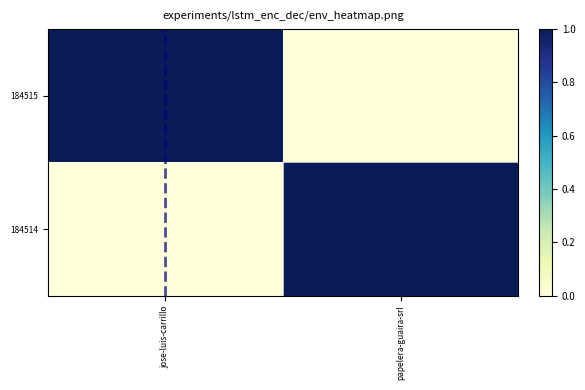

Which has a higher value, jose-luis-carrillo or papelera-guaira-srl?

jose-luis-carrillo